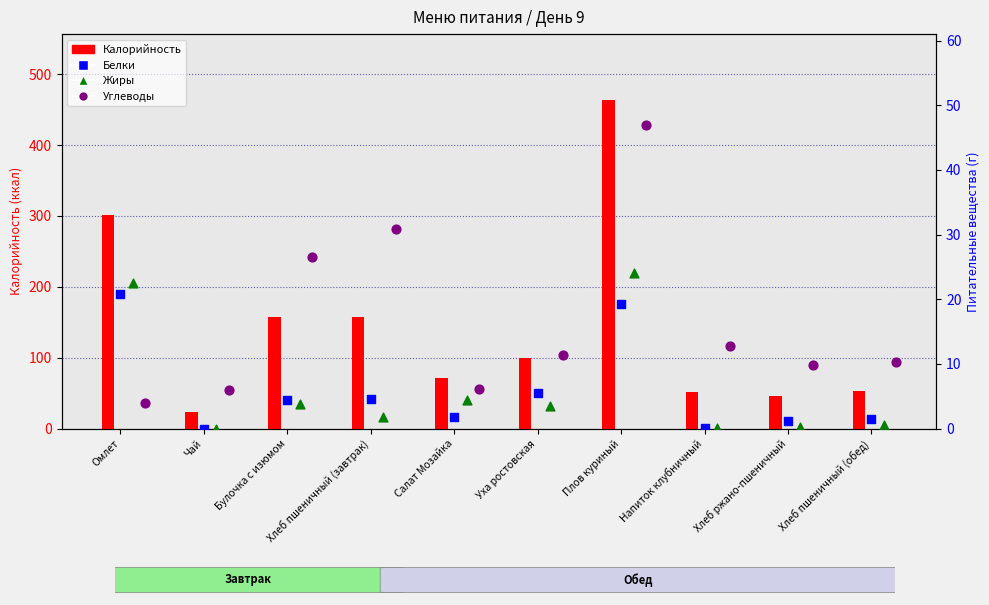

Which series contains the lowest Y value?

Белки